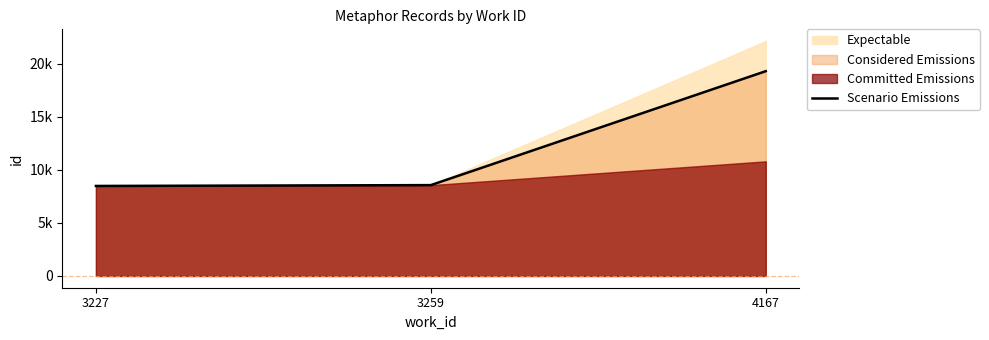

What is the difference between the maximum and second lowest values?

10726